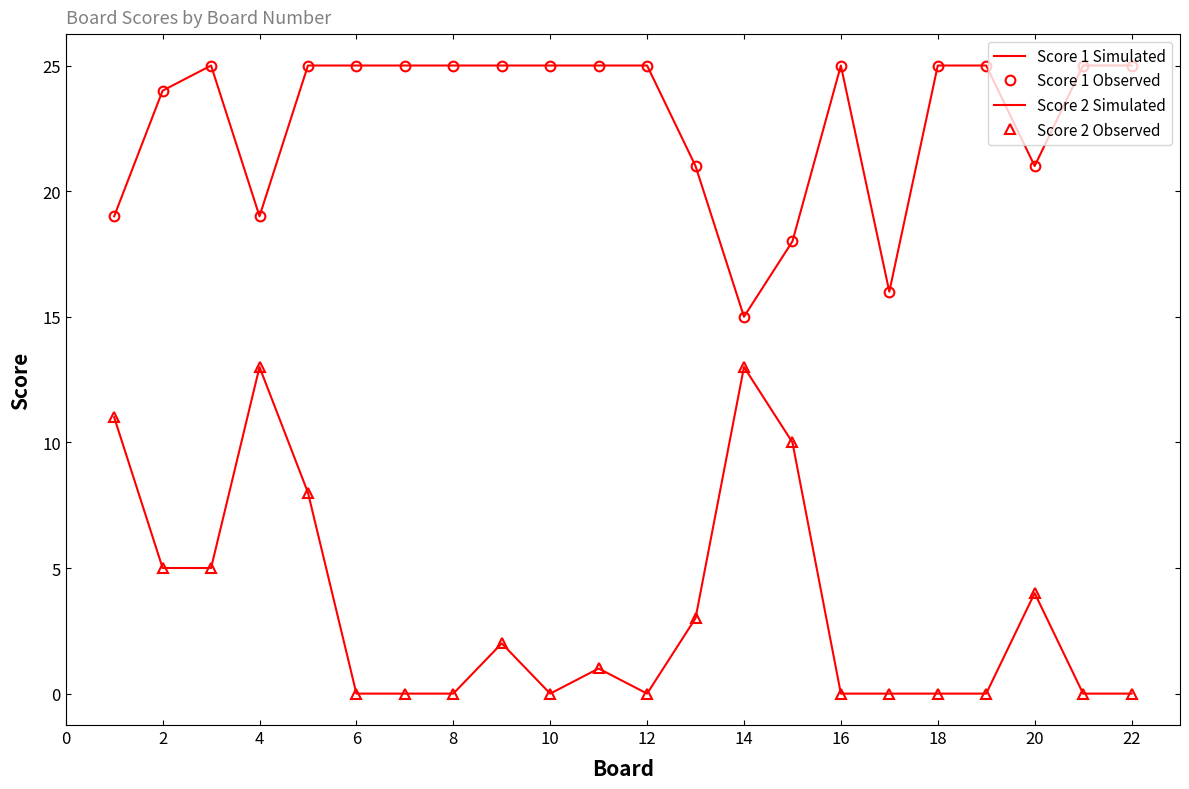

Does the chart have visible grid lines?

No